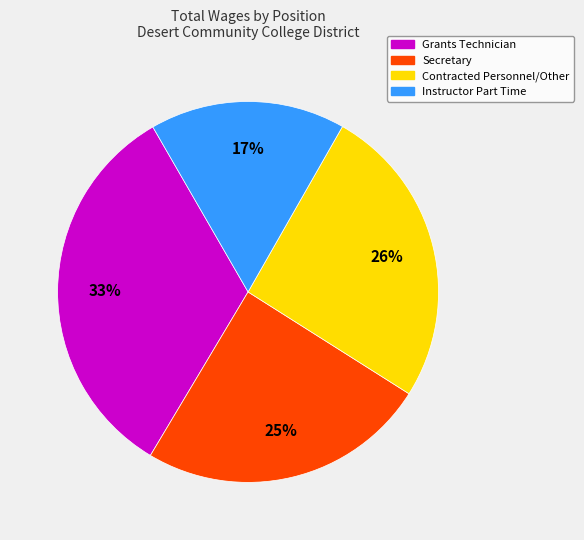

To the nearest percent, what percentage of the pie is Instructor Part Time?

17%